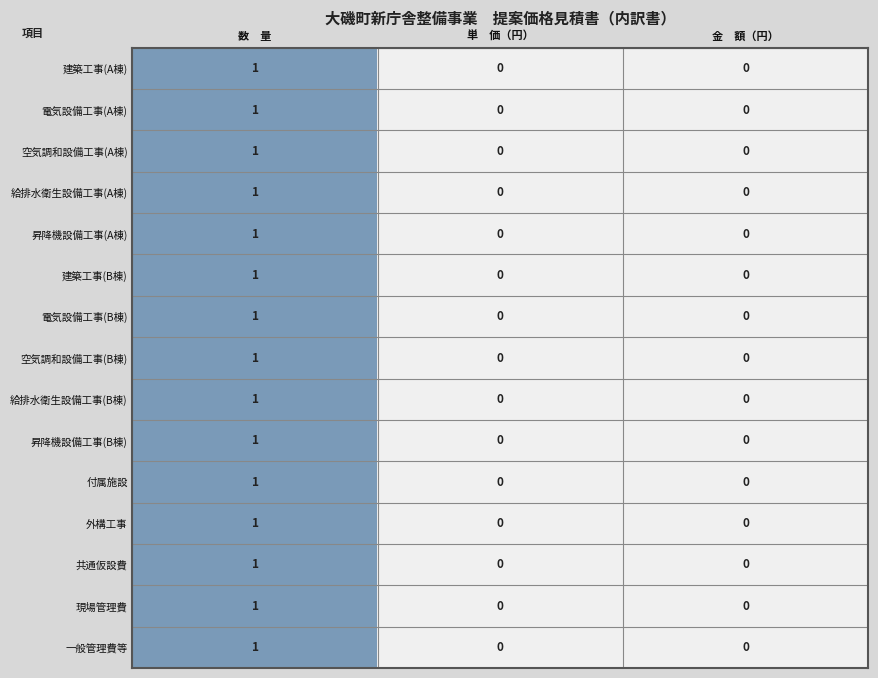

True or false: 現場管理費 has a value of 0 at 金 額（円）.

True